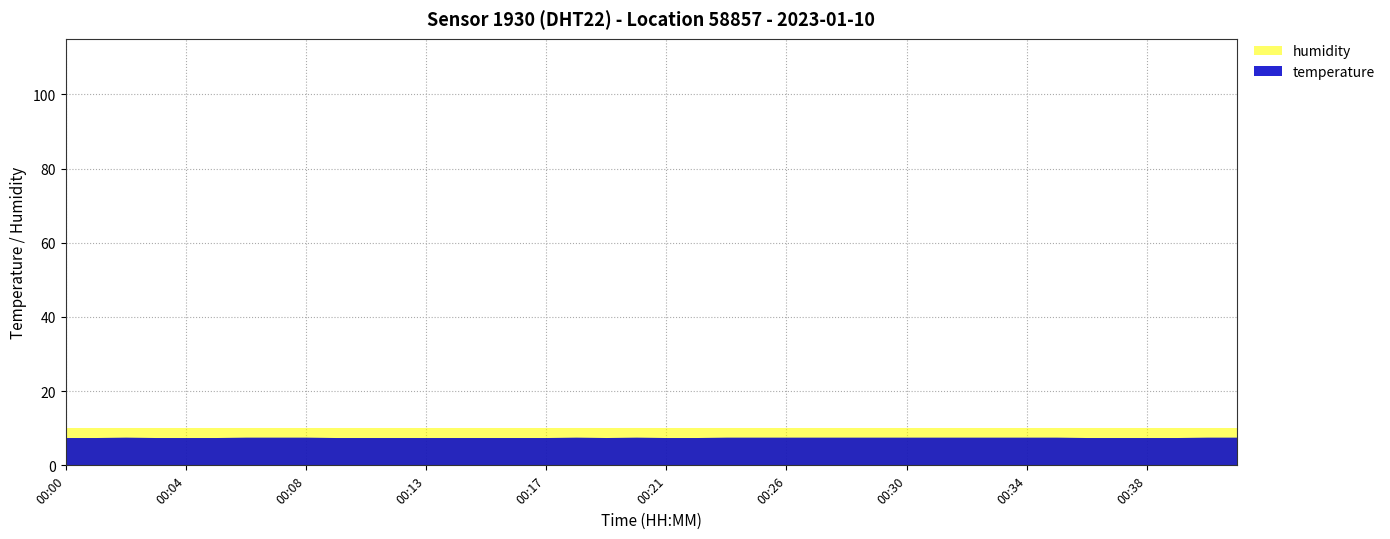

Read the temperature value at 00:21.

7.5